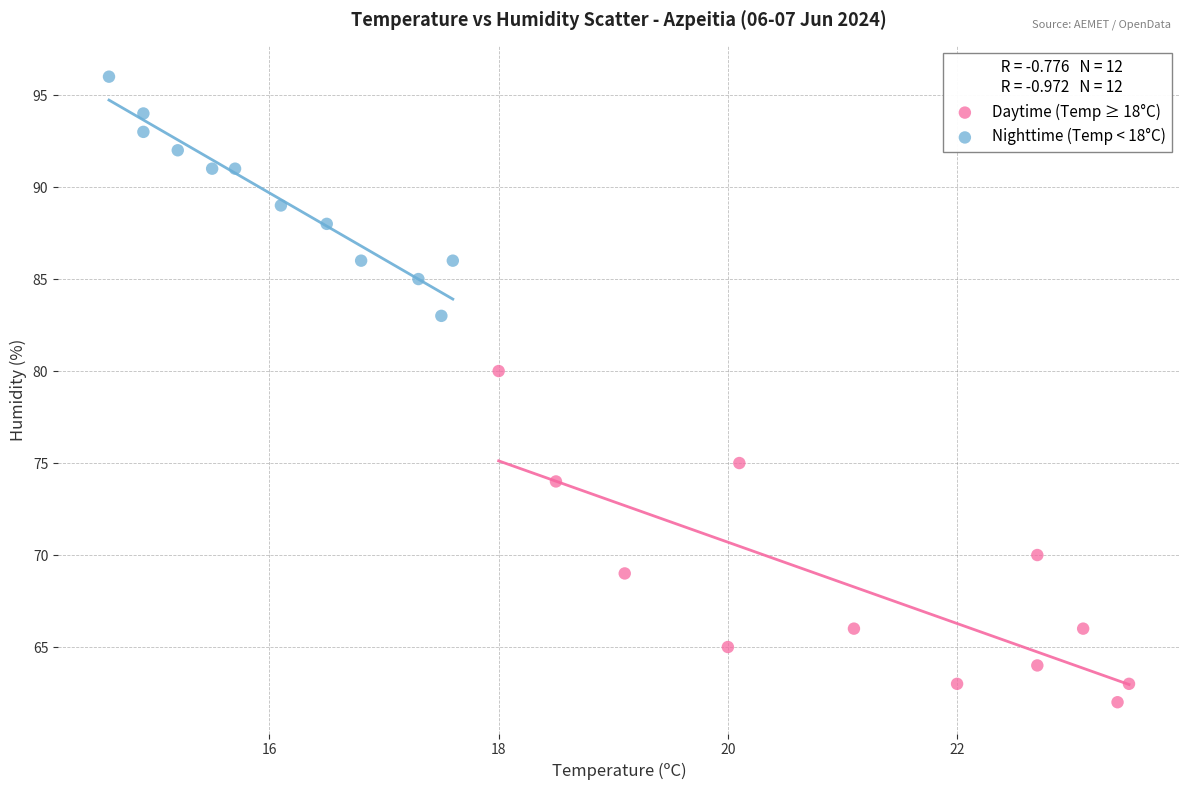

Which series has the largest Y range (max minus min)?

Daytime (Temp ≥ 18°C)